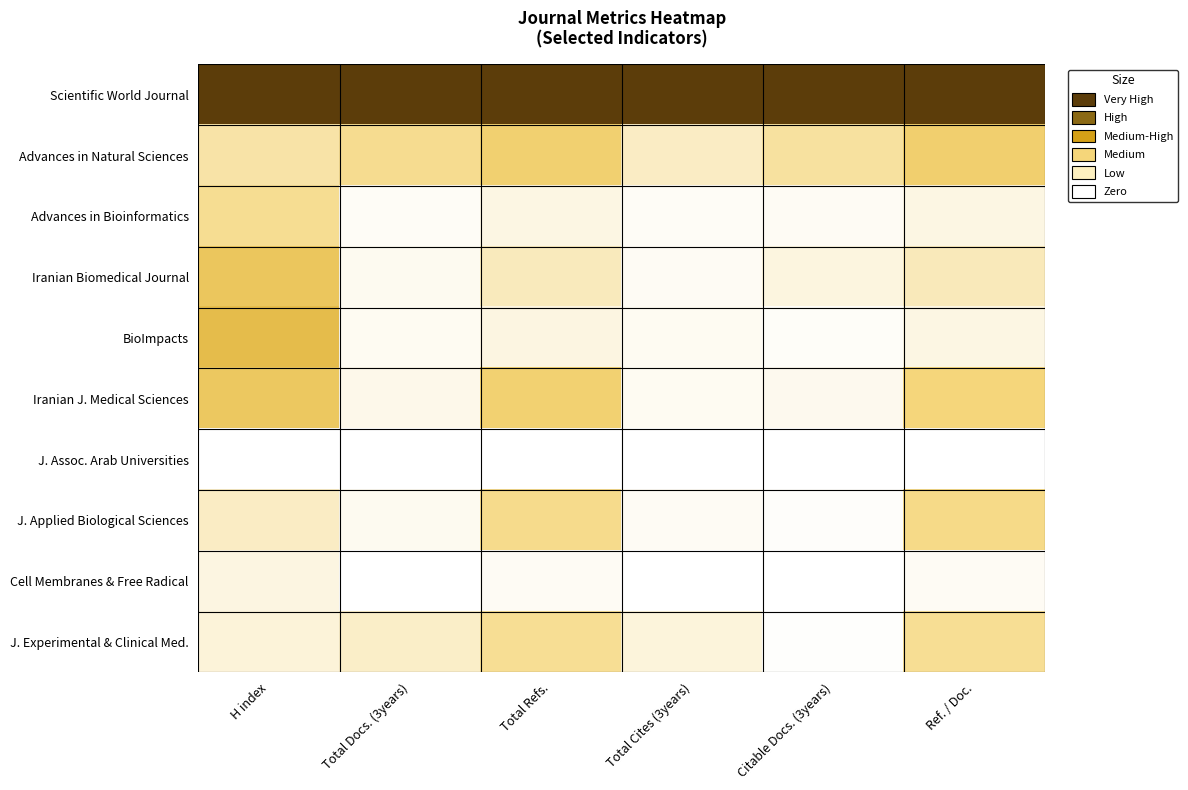

At how many categories does at least one series exceed 0?

6